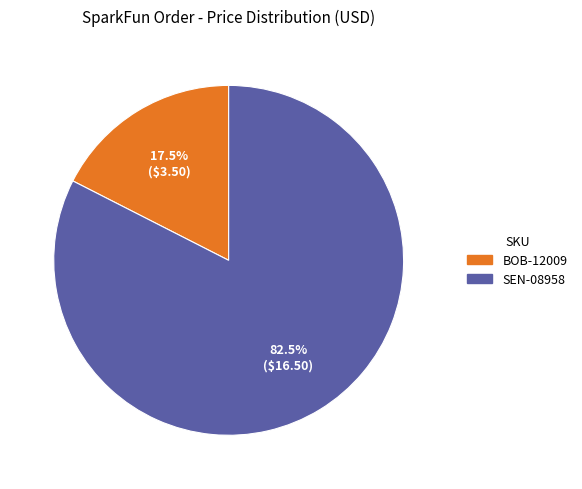

Rank the categories by value from highest to lowest.

SEN-08958, BOB-12009